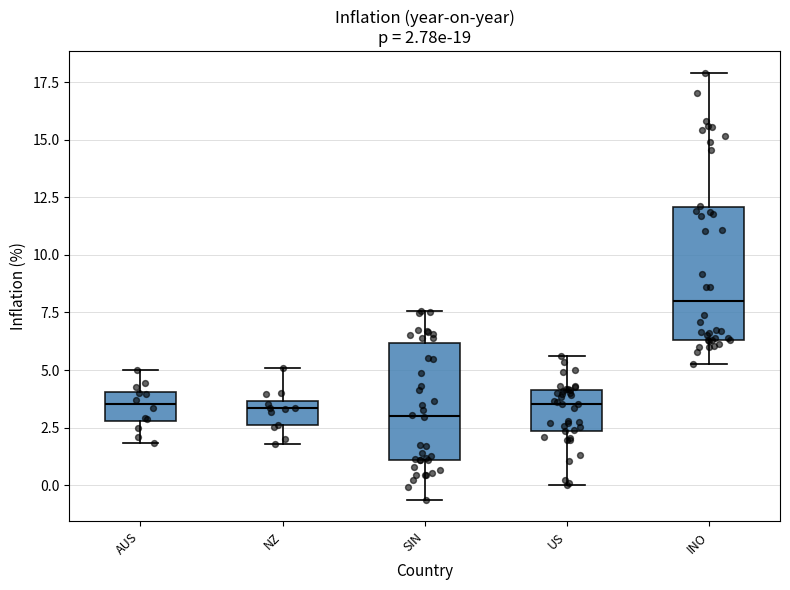

Which box's median line is the highest?

INO